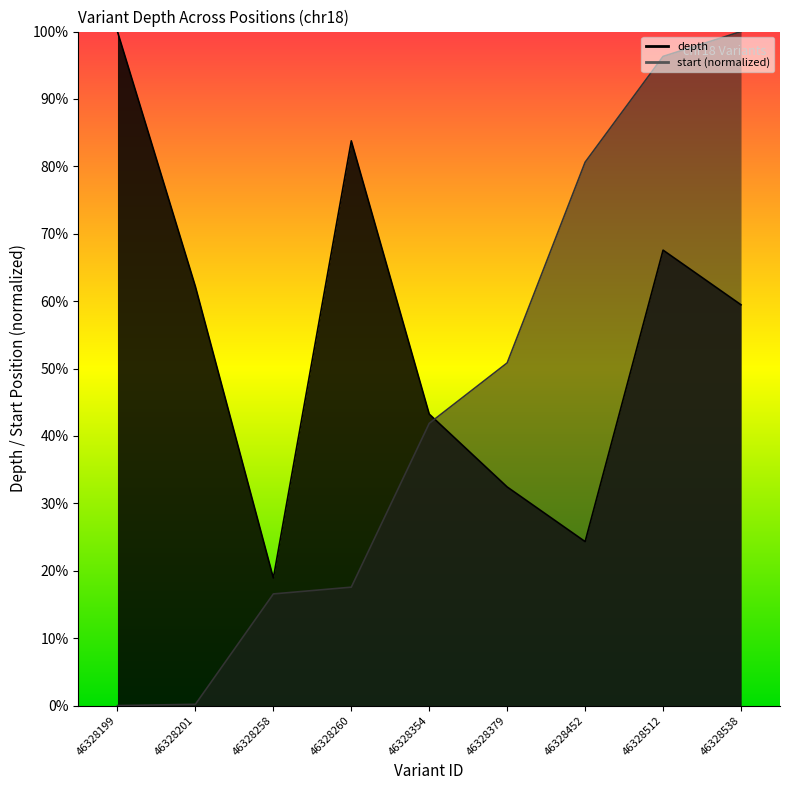

Where is depth nearest to the value 59?

46328538